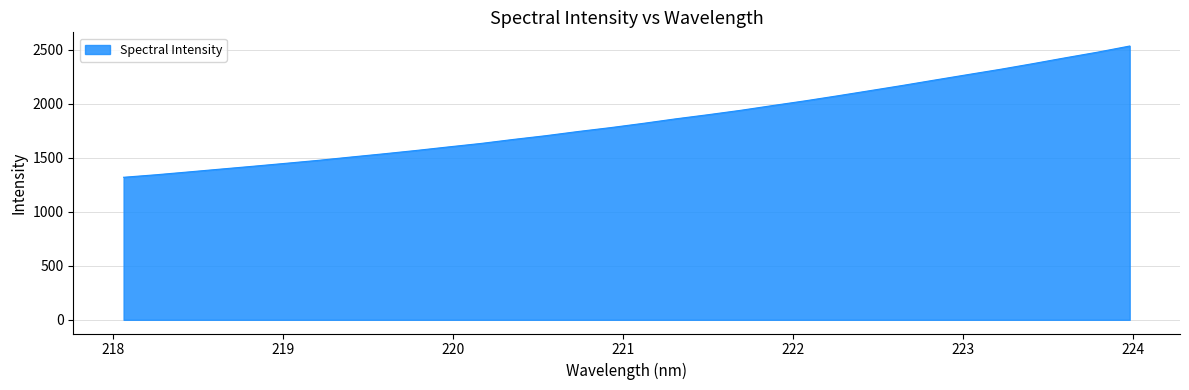

How many values are below 1817?

16